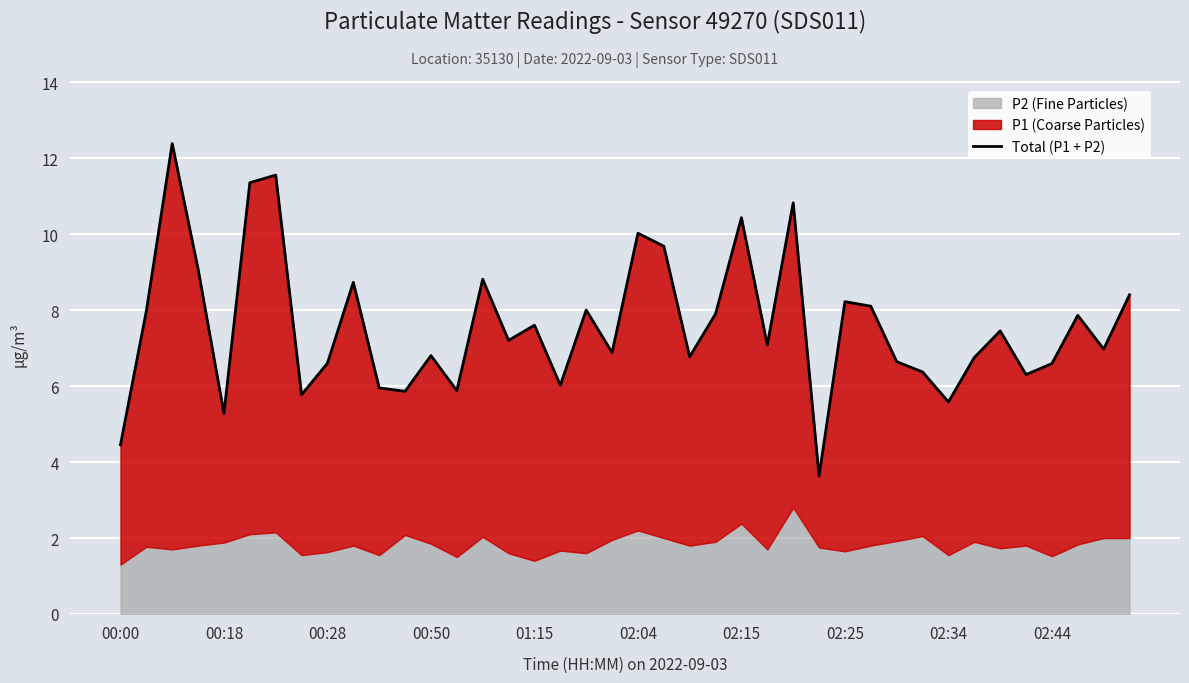

What is the change in value from 23 to 34?

-0.5